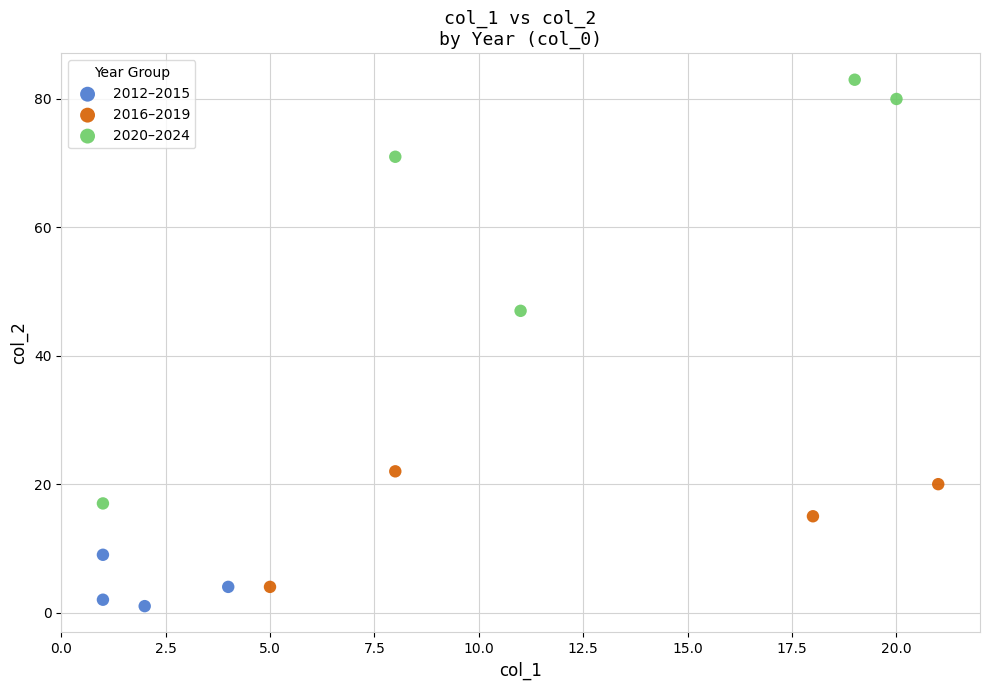

Which series has the largest Y range (max minus min)?

2020–2024